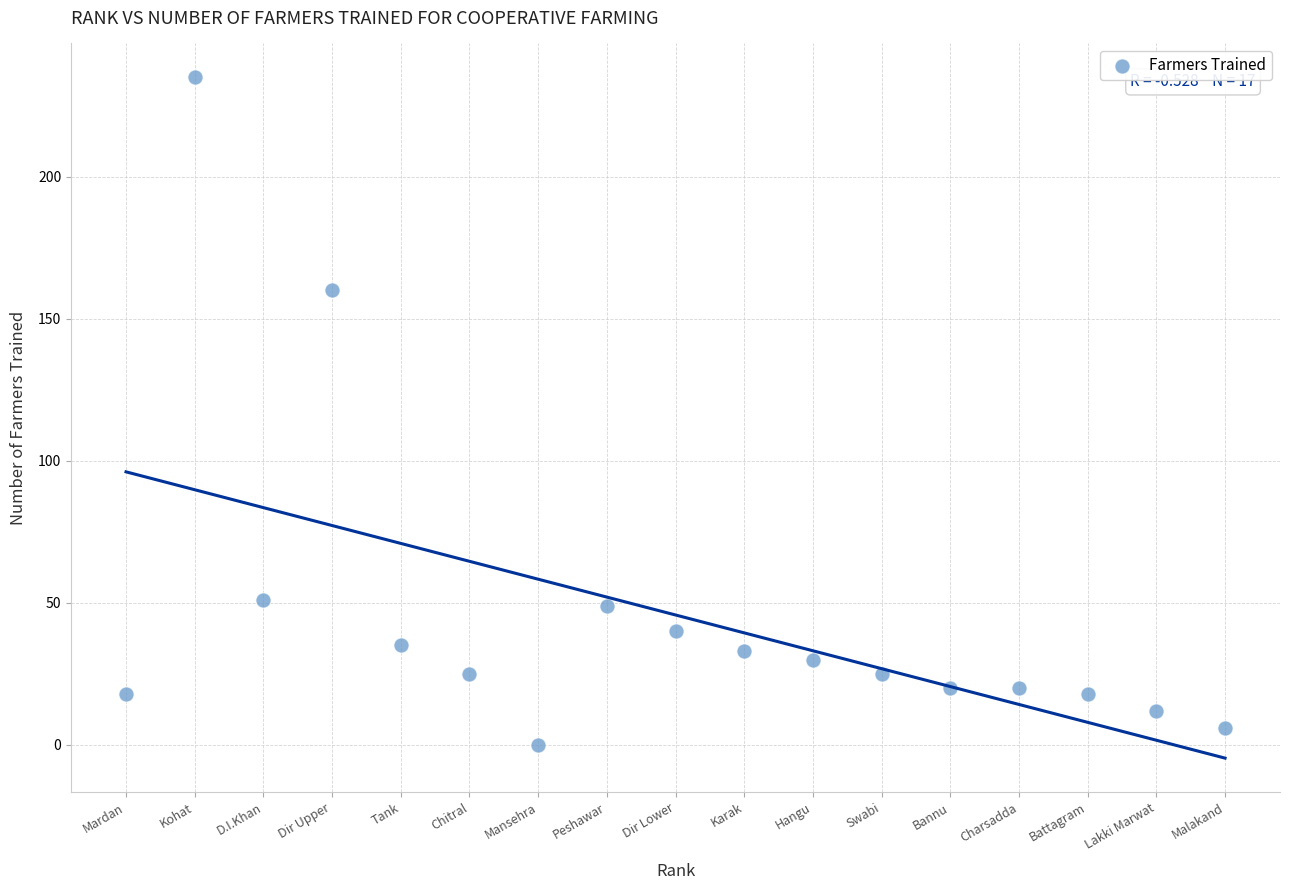

What is the range of Y values (max minus min)?

235